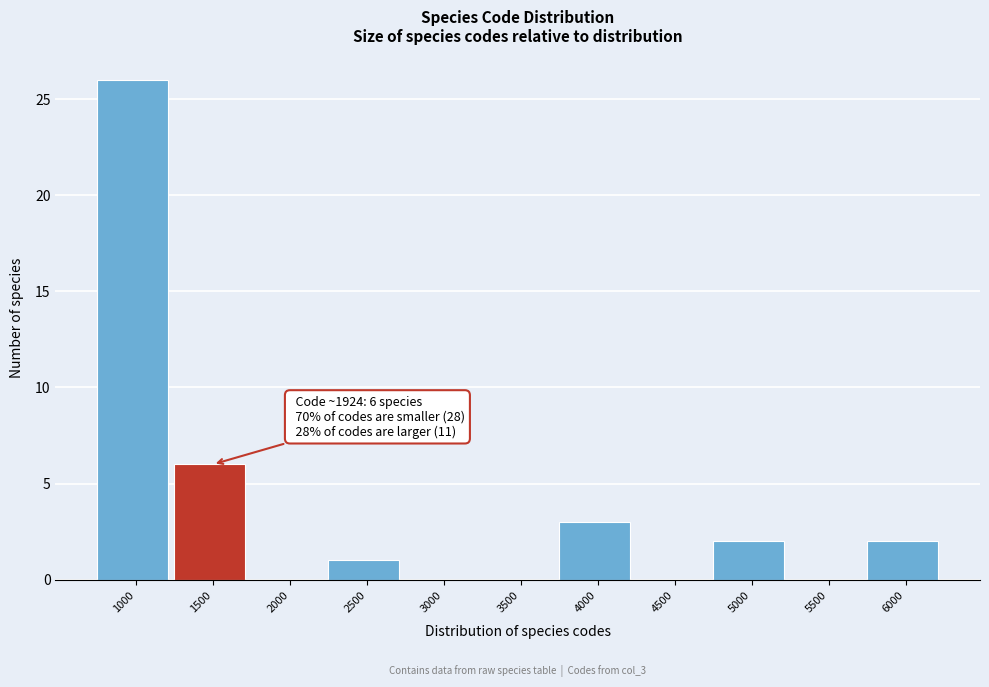

Reading left to right, extract all data points from this chart.

1000=26	1500=6	2000=0	2500=1	3000=0	3500=0	4000=3	4500=0	5000=2	5500=0	6000=2